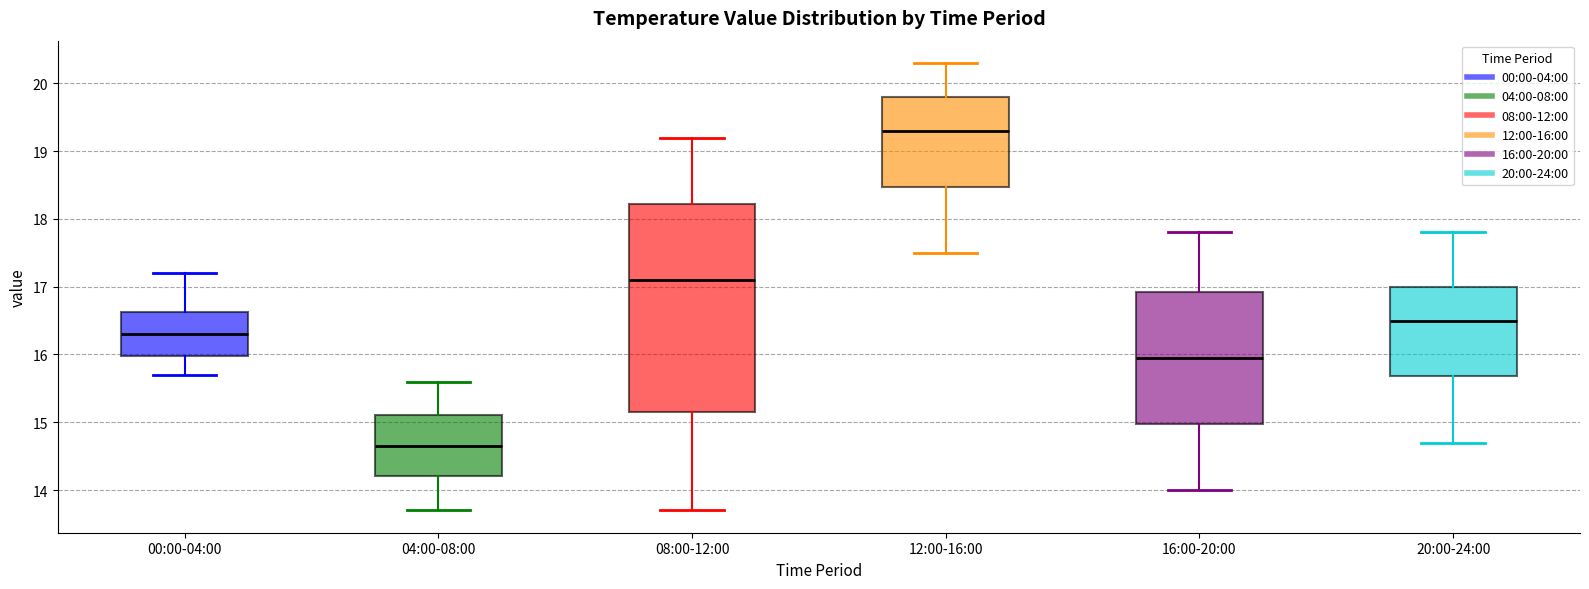

Where does the lower whisker of the box for 08:00-12:00 end on the y-axis? The values are not printed on the chart, so give them approximately, as read against the axis.

13.7